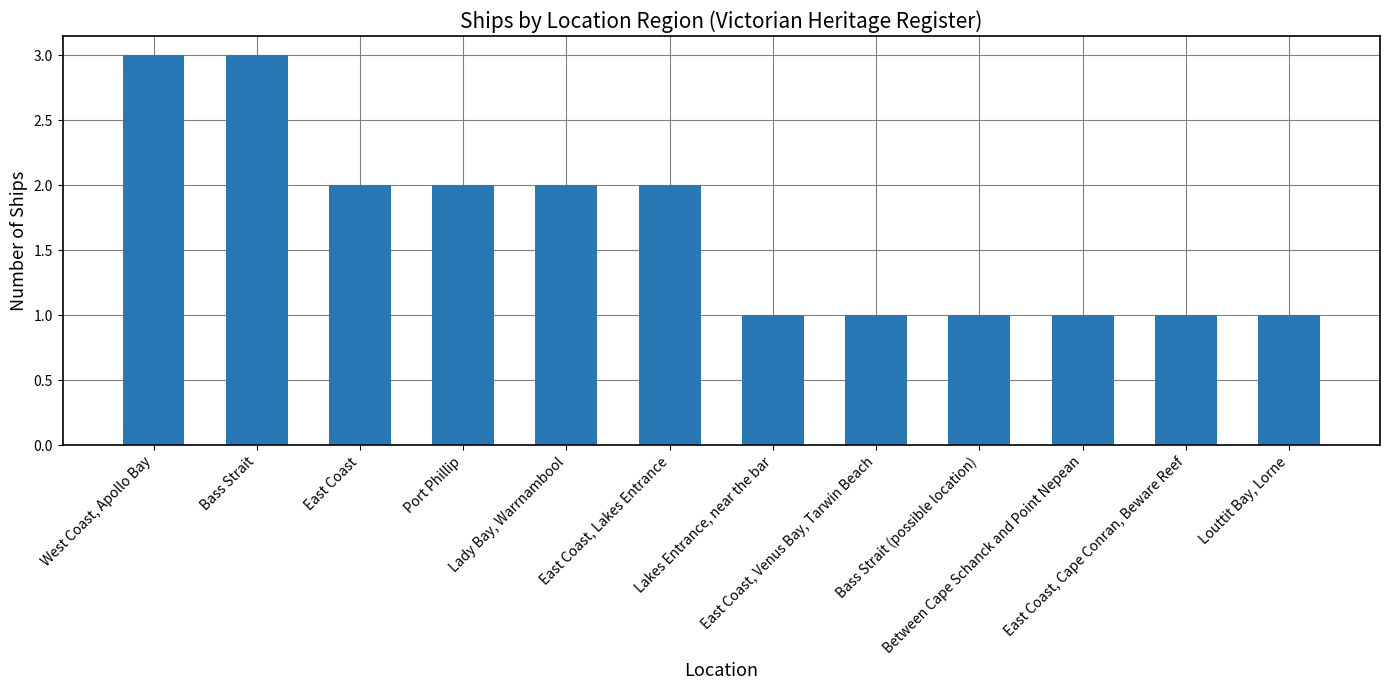

What is the value of the 6th bar from the left?

2